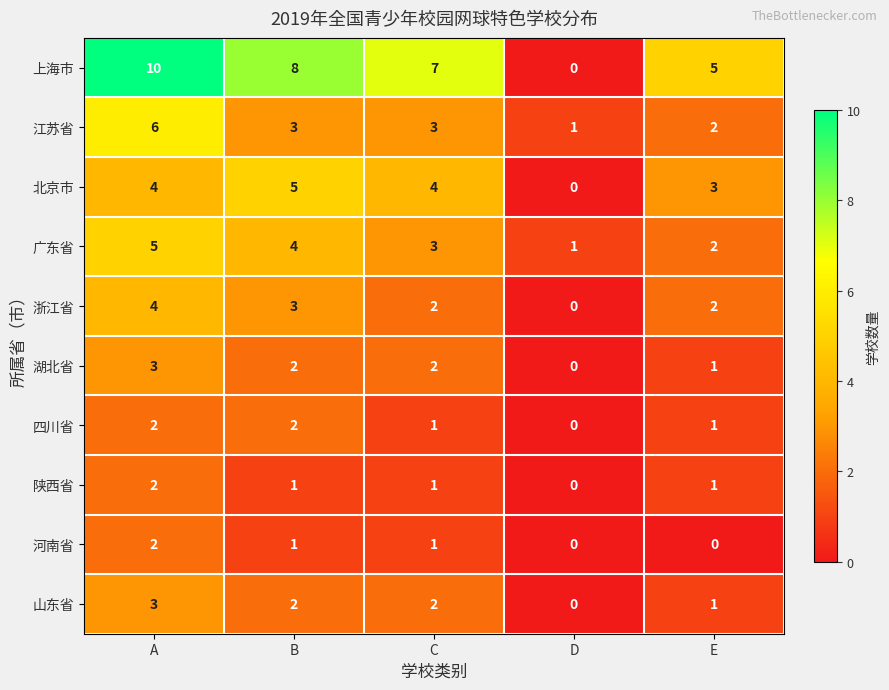

The 浙江省 series shows 2 at C. True or false?

True